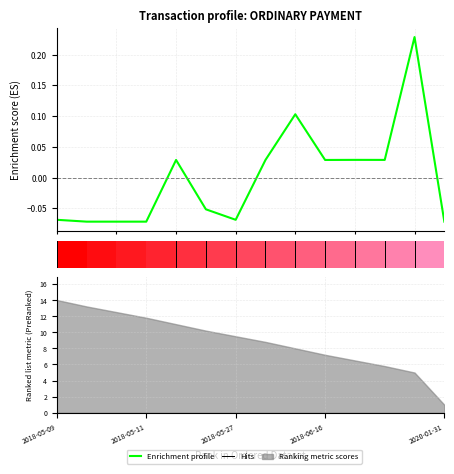

Reading left to right, transcribe all the data shown in this chart.

-0.1	-0.1	-0.1	-0.1	0.0	-0.1	-0.1	0.0	0.1	0.0	0.0	0.0	0.2	-0.1